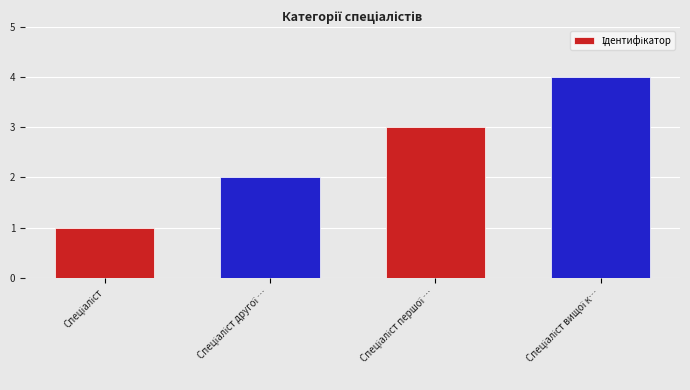

What is the sum of all values?

10